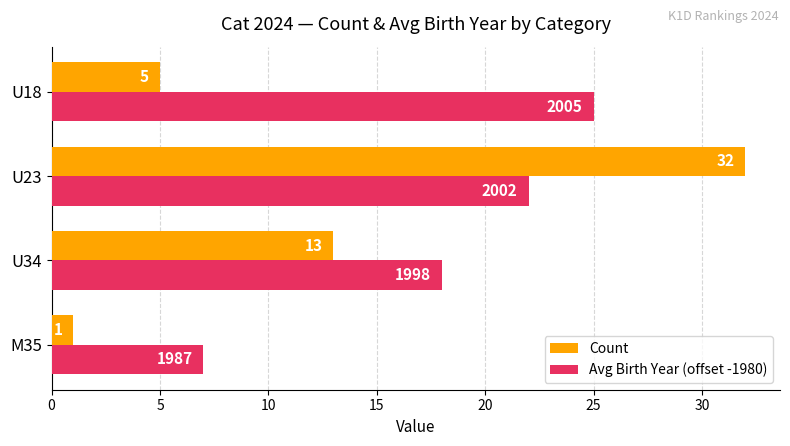

At which category is the sum across all series the highest?

U23